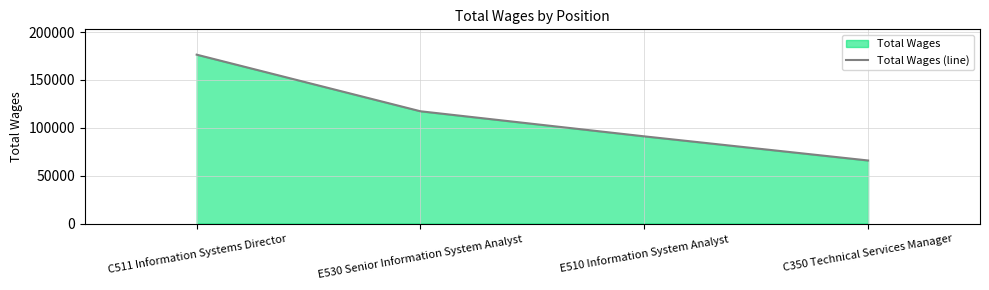

What is the value of the 1st point from the left?

176348